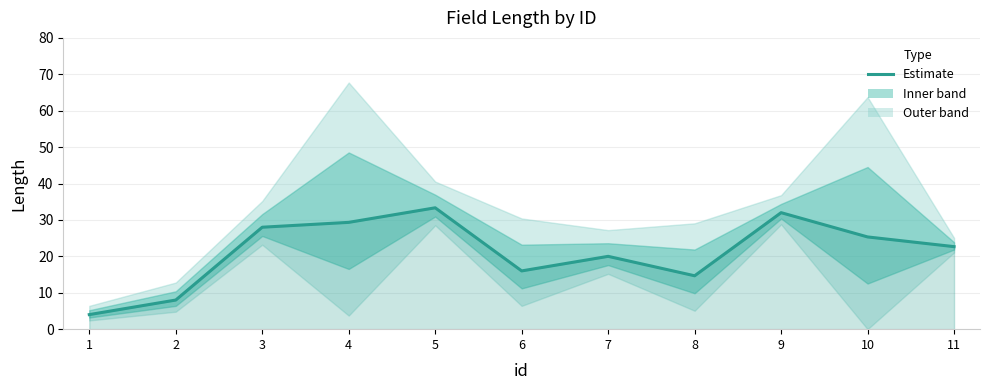

Reading right to left, extract all data points from this chart.

22.7	25.3	32.0	14.7	20.0	16.0	33.3	29.3	28.0	8.0	4.0